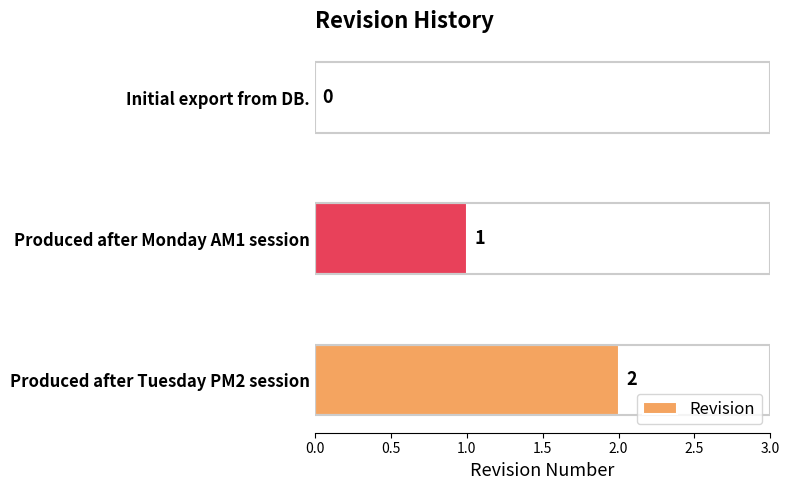

How many positive values are there?

2